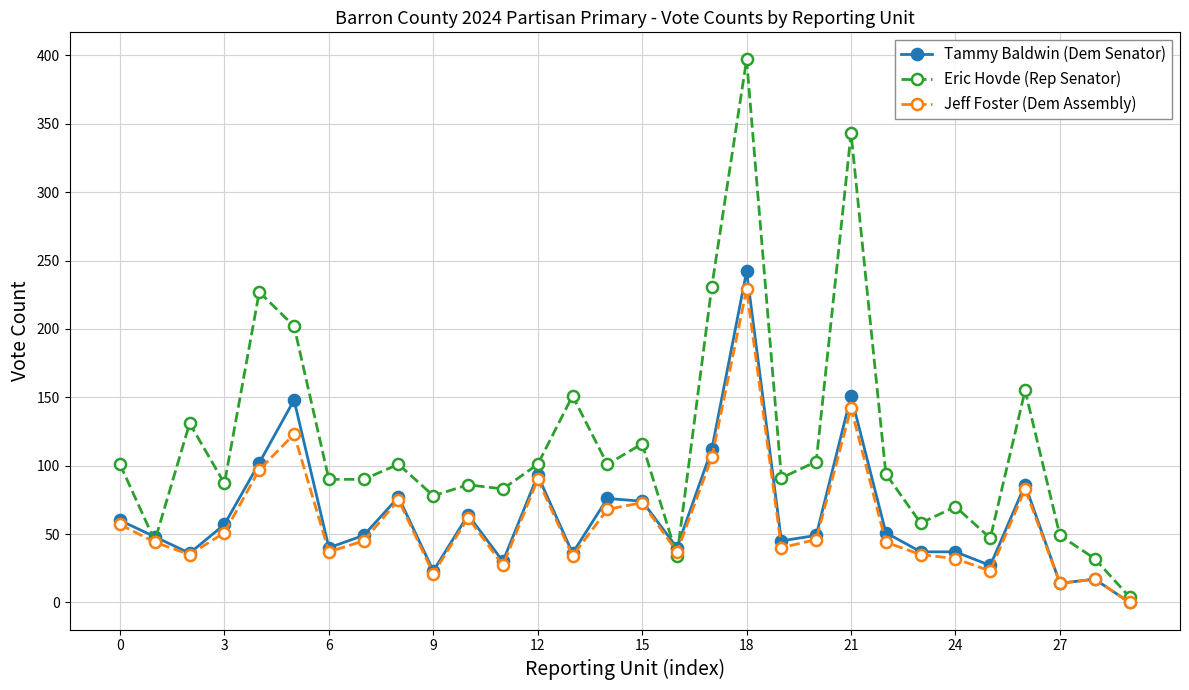

Which series has the largest total across all categories?

Eric Hovde (Rep Senator)